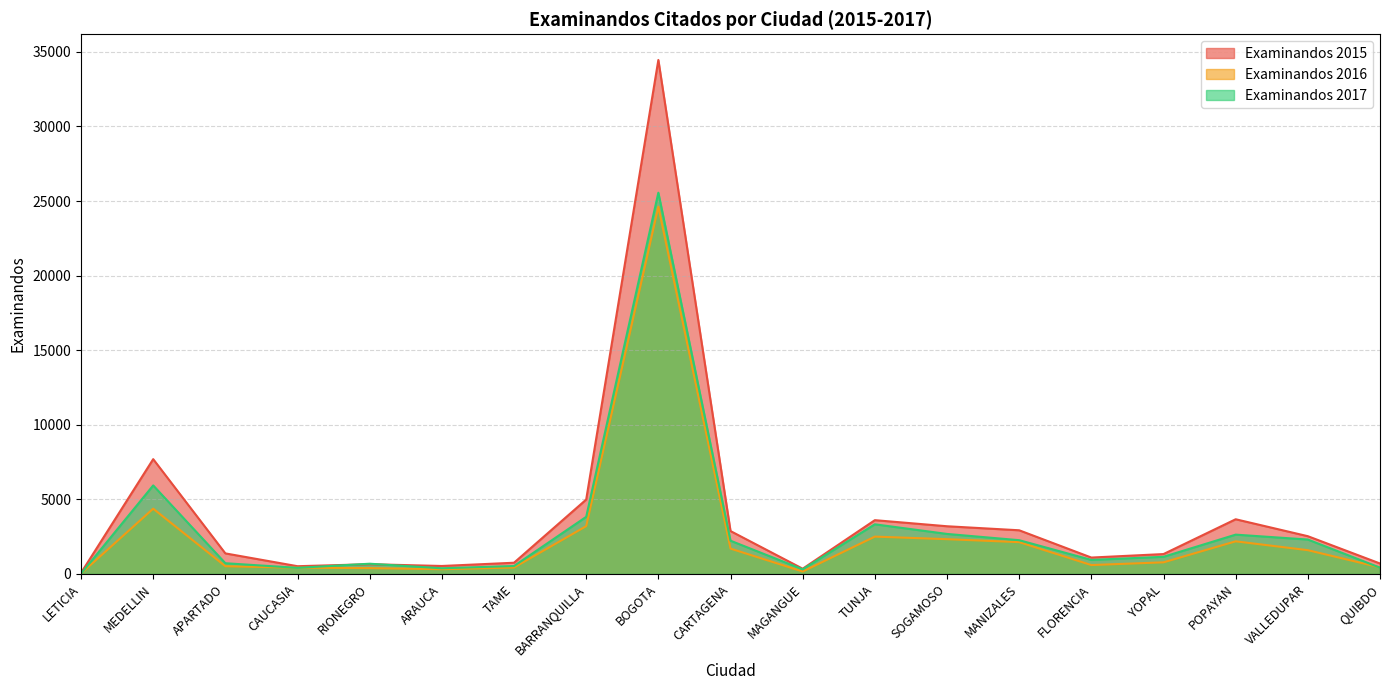

What is the label of the 10th point from the right?

CARTAGENA